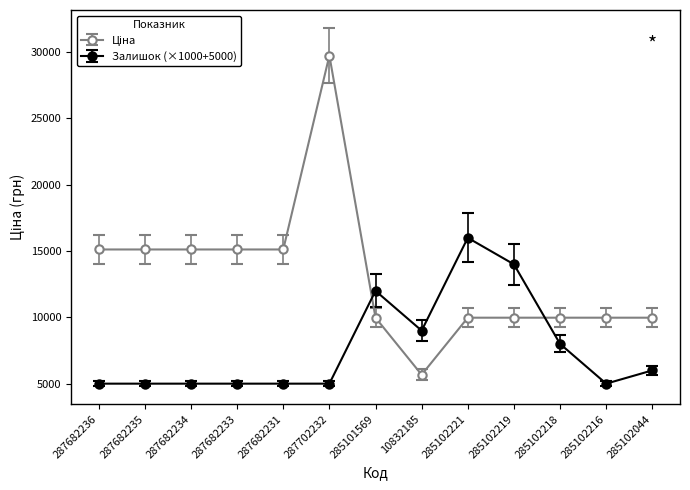

How many lines are shown in the chart?

2